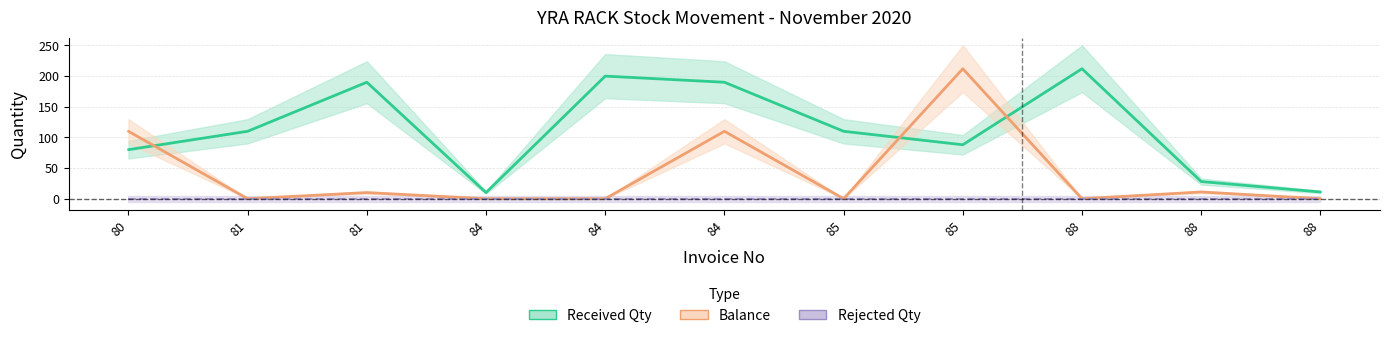

What is the maximum value for Balance?

212